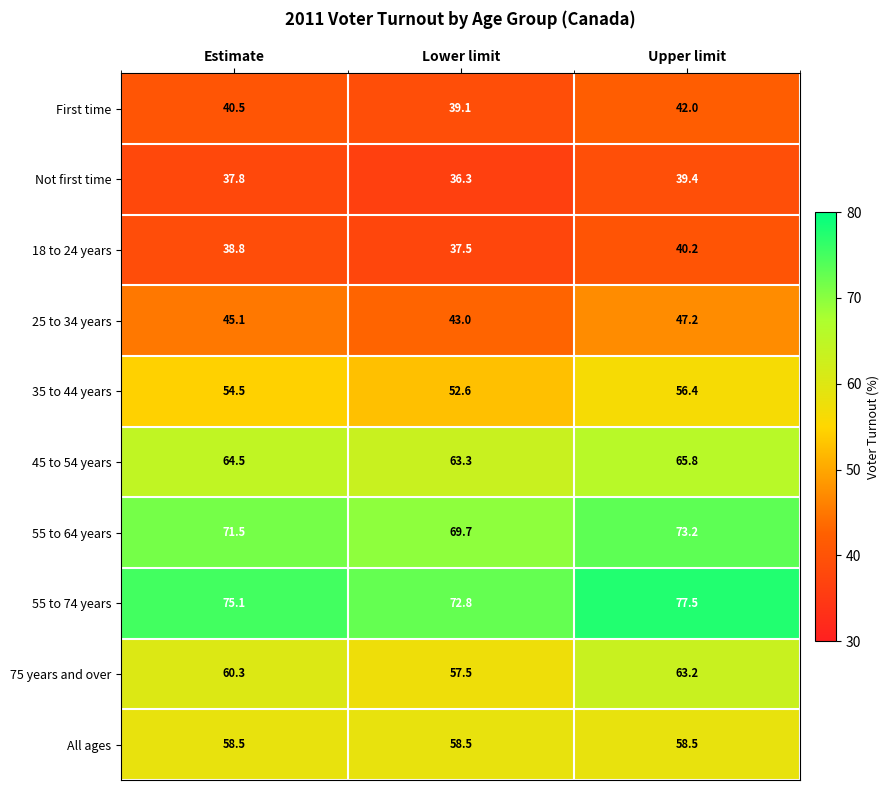

Is the value of 55 to 74 years at Lower limit greater than the value of 35 to 44 years at Lower limit?

Yes